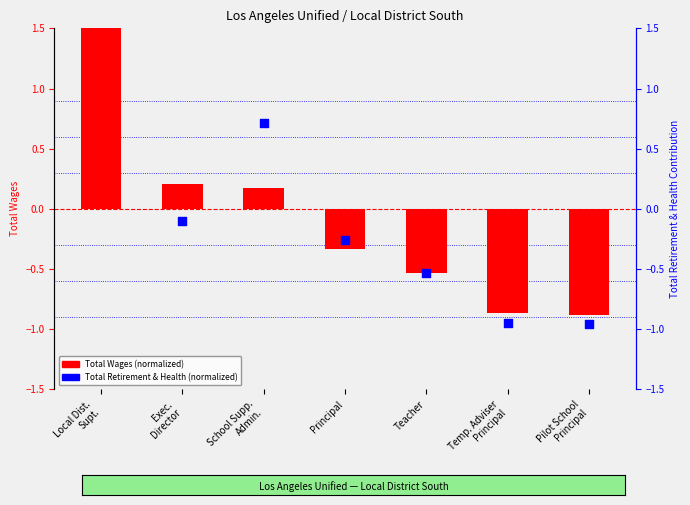

Which series contains the lowest Y value?

Total Retirement & Health Contribution